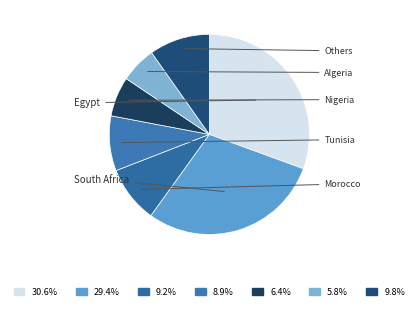

Count the number of slices in the pie.

7